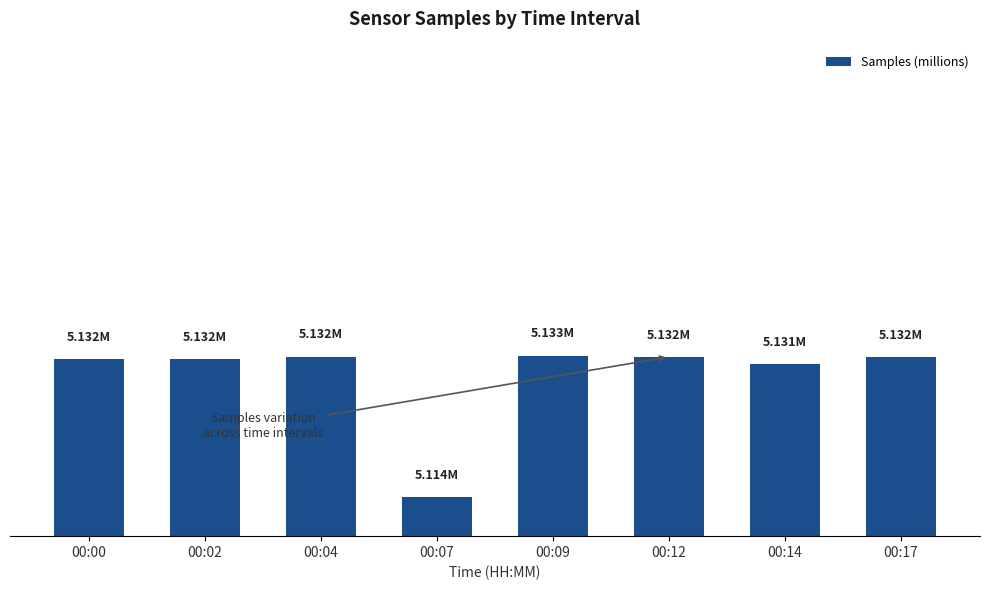

At which label is the value closest to 5?

00:07